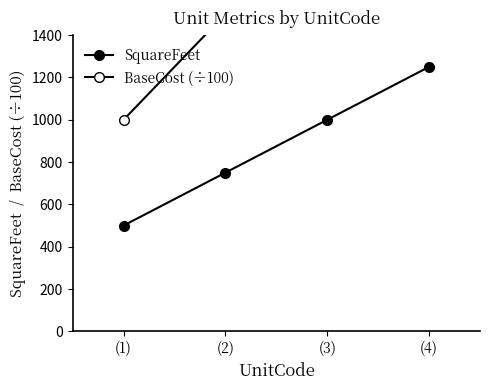

Between (2) and (3), which series saw the biggest shift?

BaseCost (÷100)